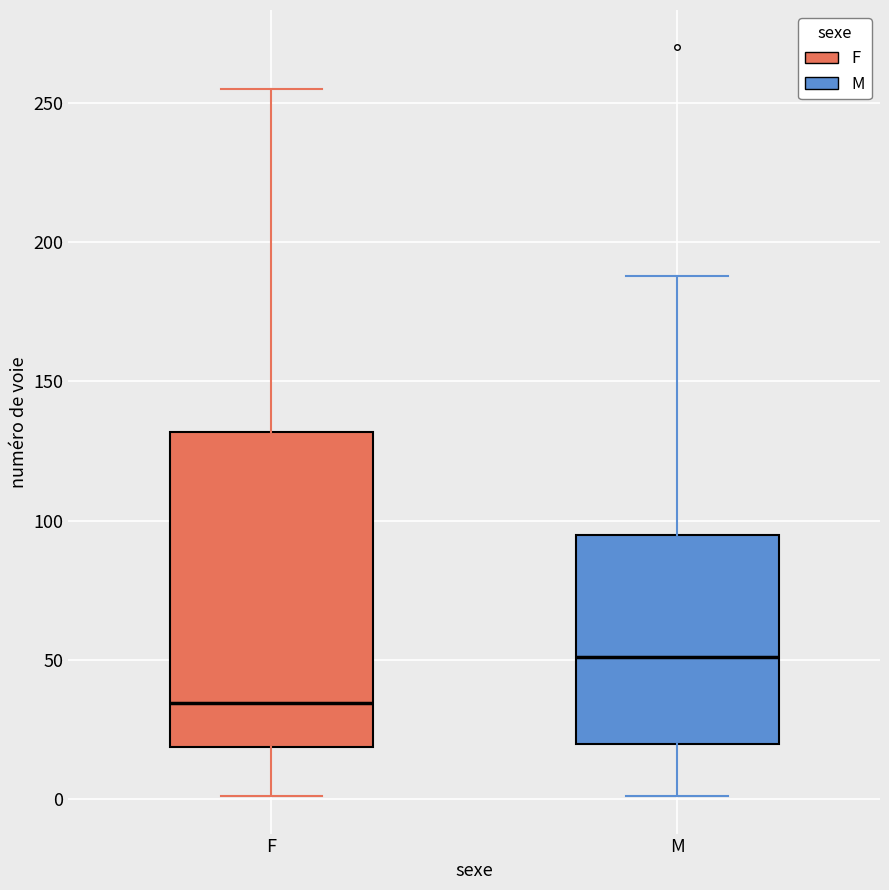

Reading left to right, transcribe this box plot: for each box, give where its median line is, the range the box spans, and where its two whiskers end, as read against the y-axis. The values are not printed on the chart, so give them approximately, as read against the axis.

F: median 35, box 20 to 130, whiskers 0 to 255
M: median 50, box 20 to 95, whiskers 0 to 190